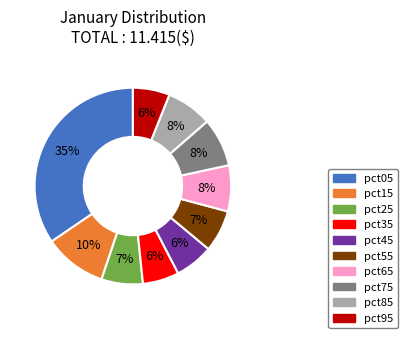

What is the largest slice in the pie chart?

pct05